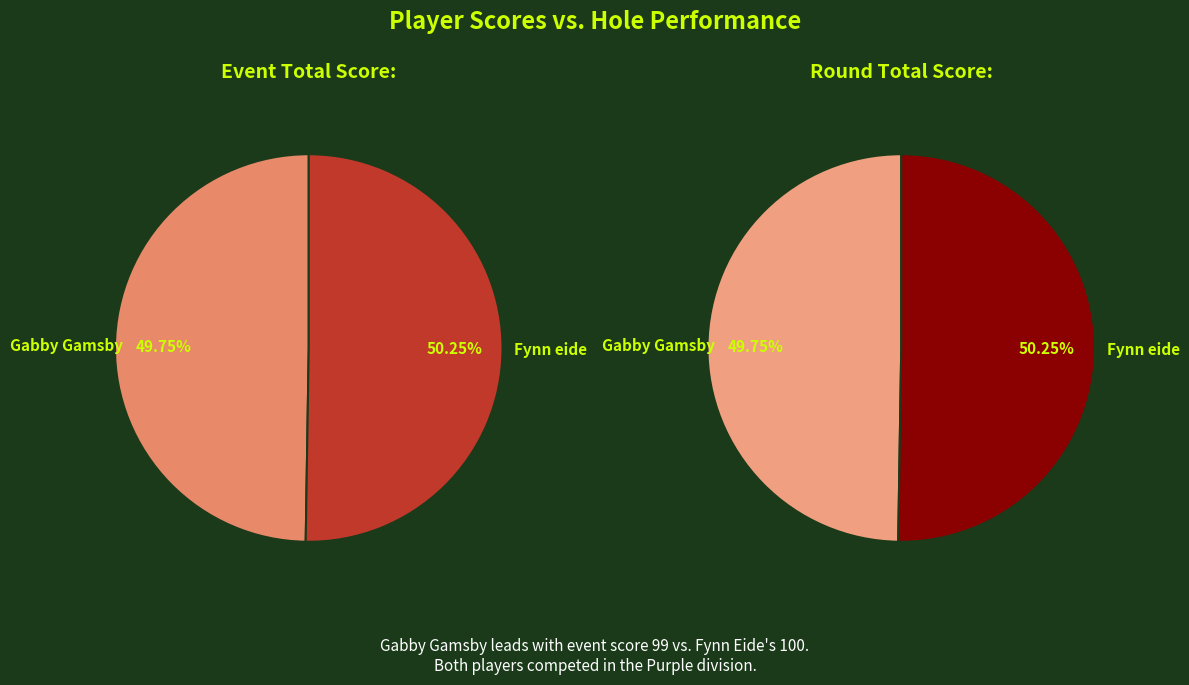

What percentage is the Fynn eide slice, to the nearest percent?

50%